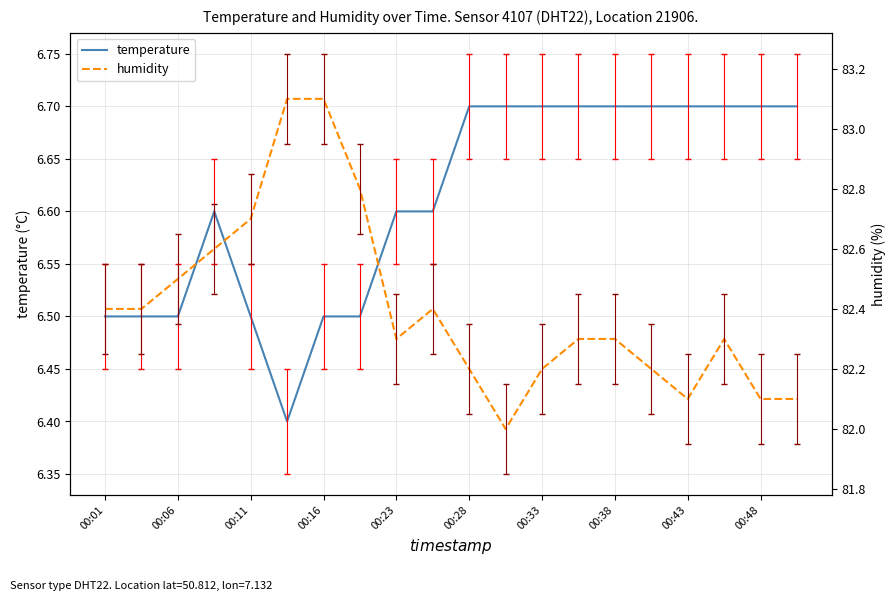

What is the minimum value for humidity?

82.0